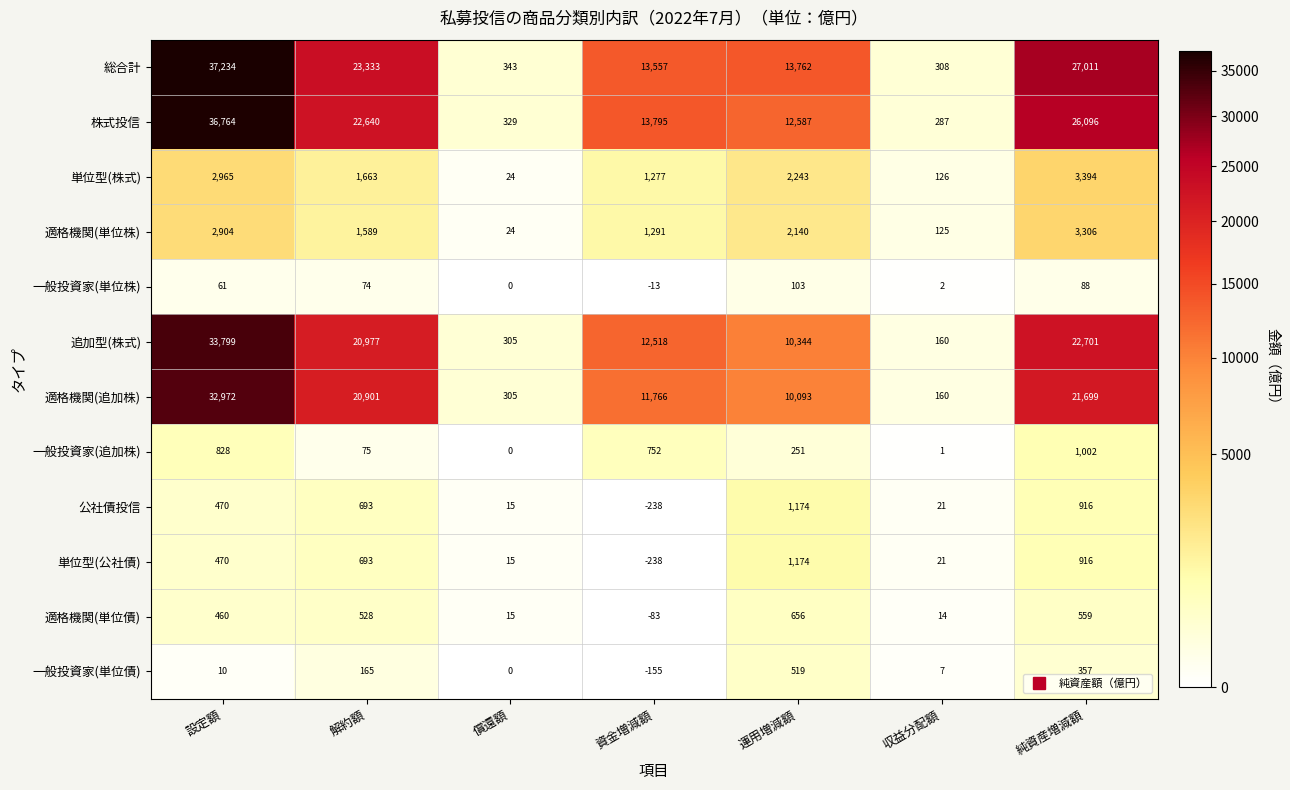

What is the sum of all 公社債投信 values?

3051